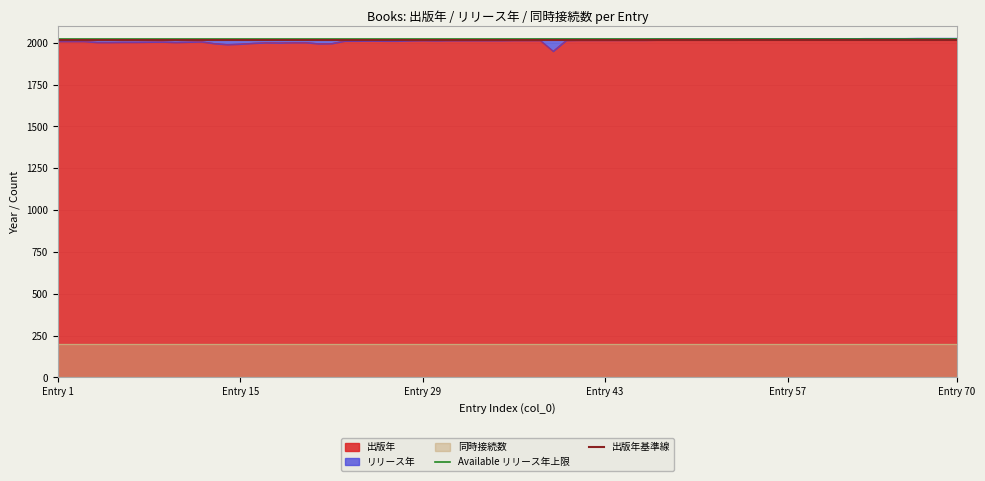

What is the highest value of the 出版年 series?

2021